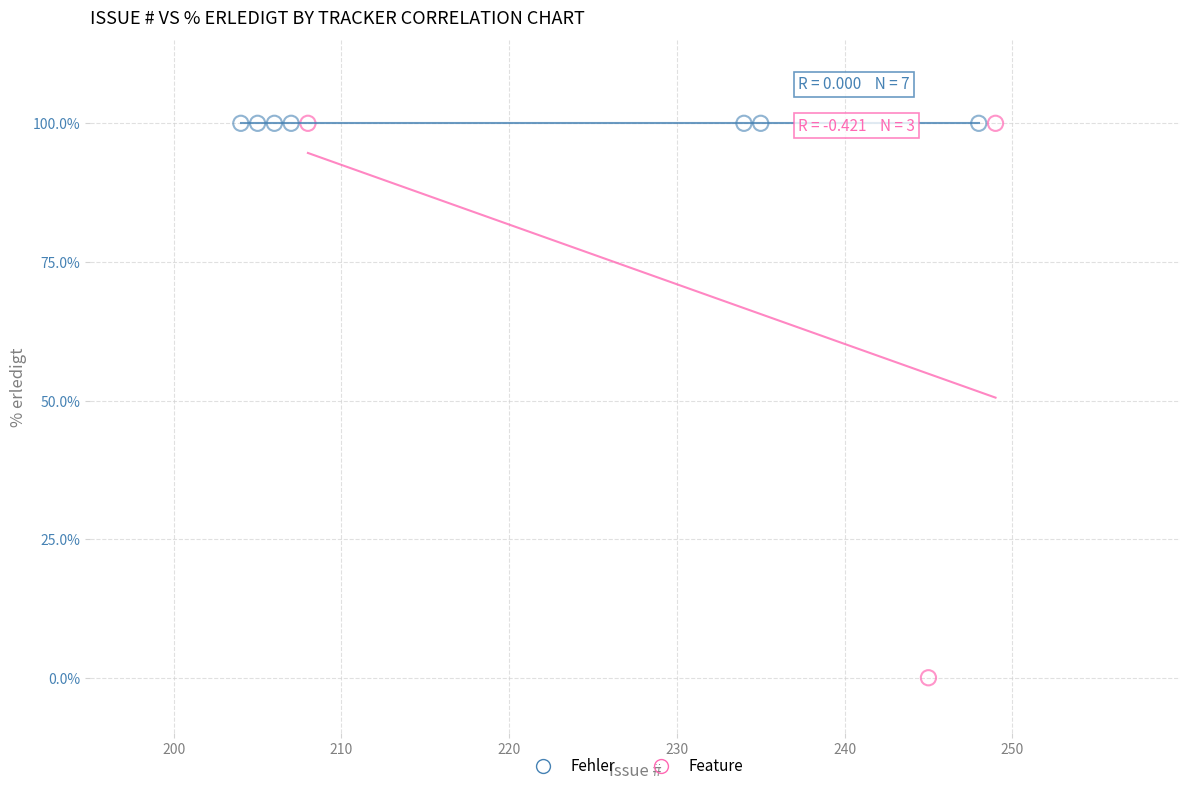

Which series contains the lowest Y value?

Feature